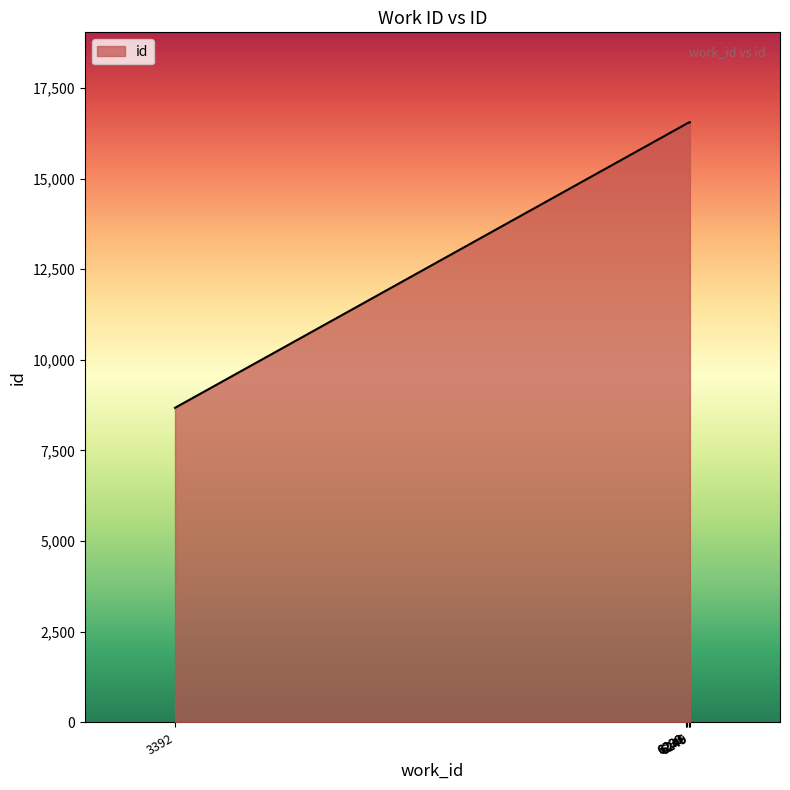

Read the value at 6249, to the nearest 100.

16500